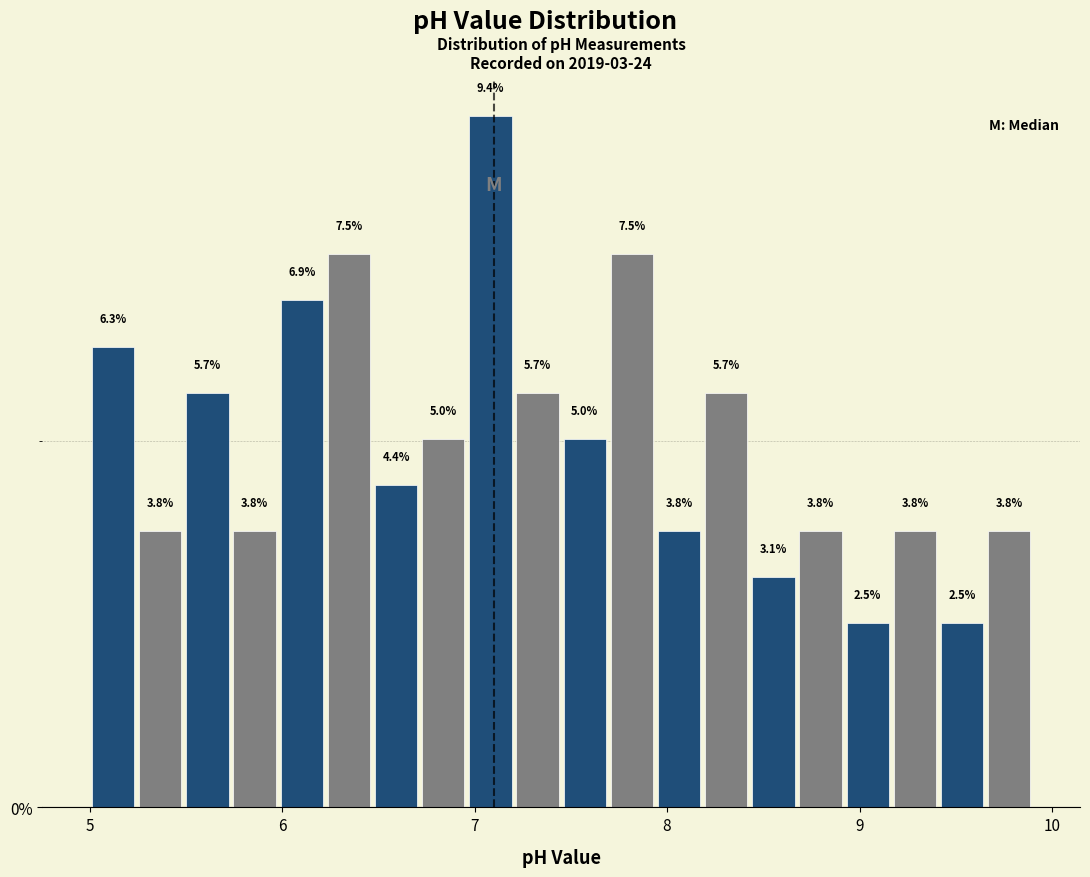

Around what value on the x-axis is the tallest bar? Give the approximate position of its centre, as read against the axis.

7.1